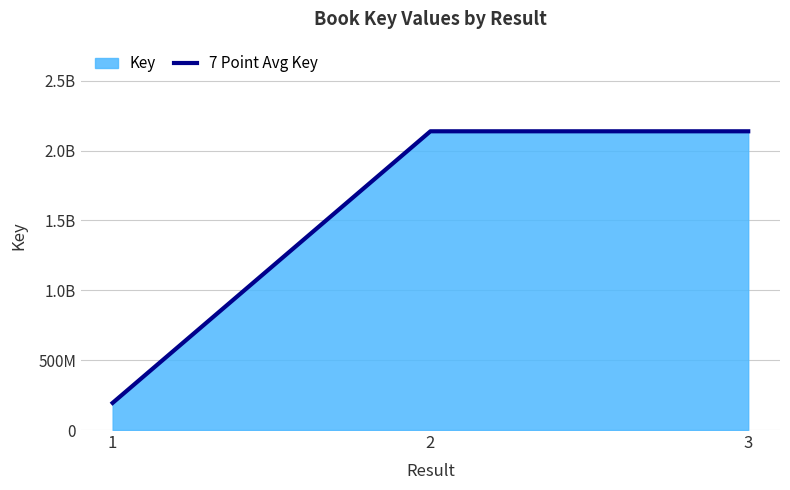

What is the maximum value shown in the chart?

2137728140